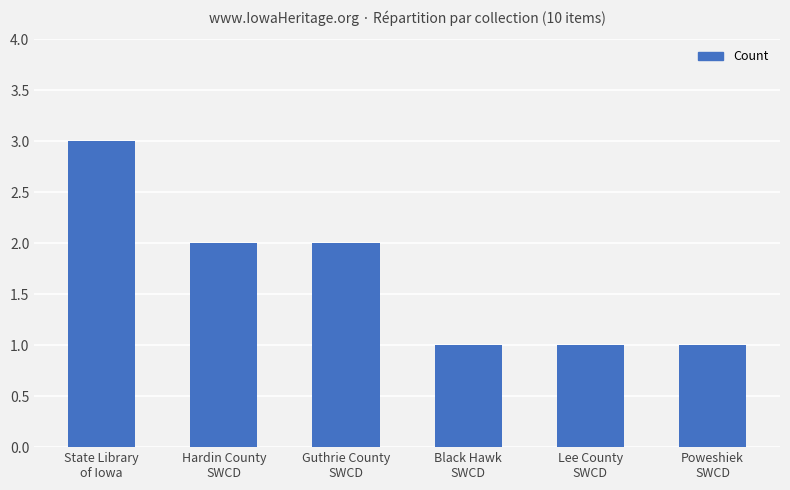

What is the smallest value displayed?

1